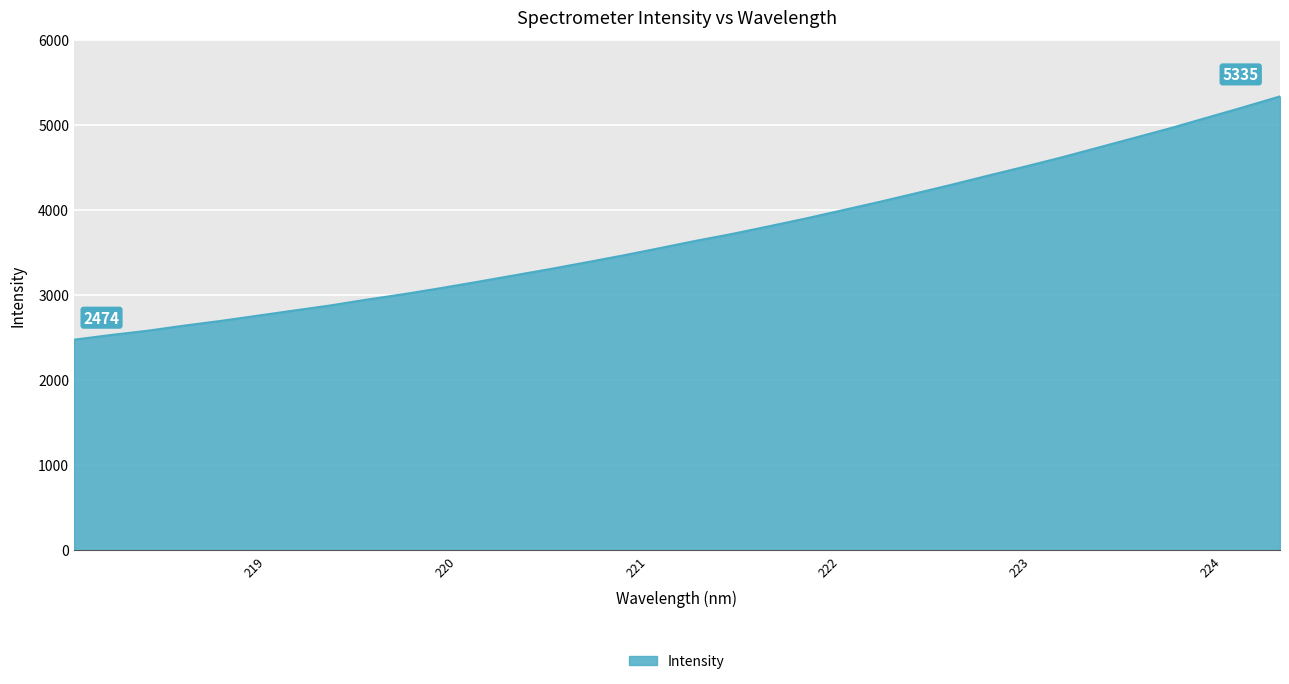

What is the difference between the maximum and minimum values?

2860.9